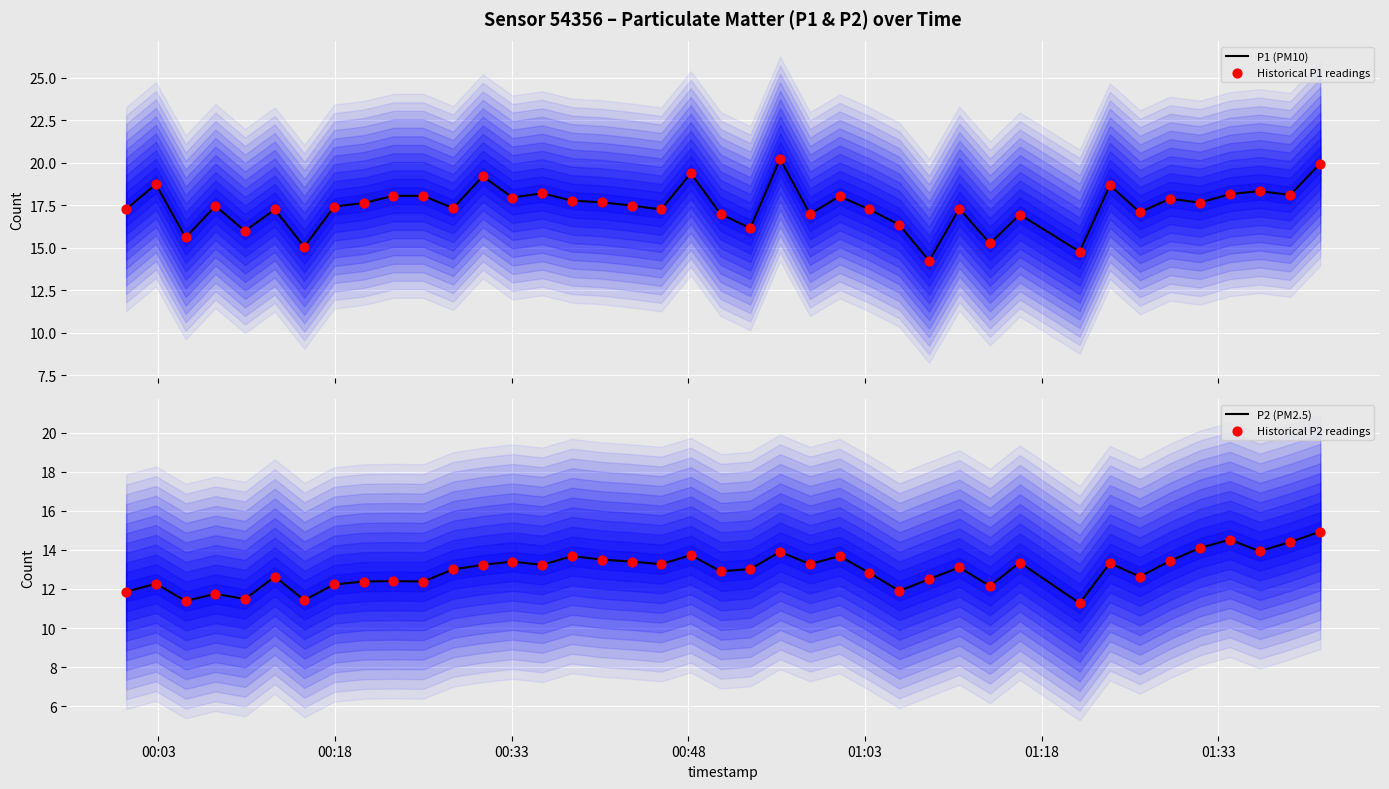

Which series contains the lowest Y value?

P2 (PM2.5)